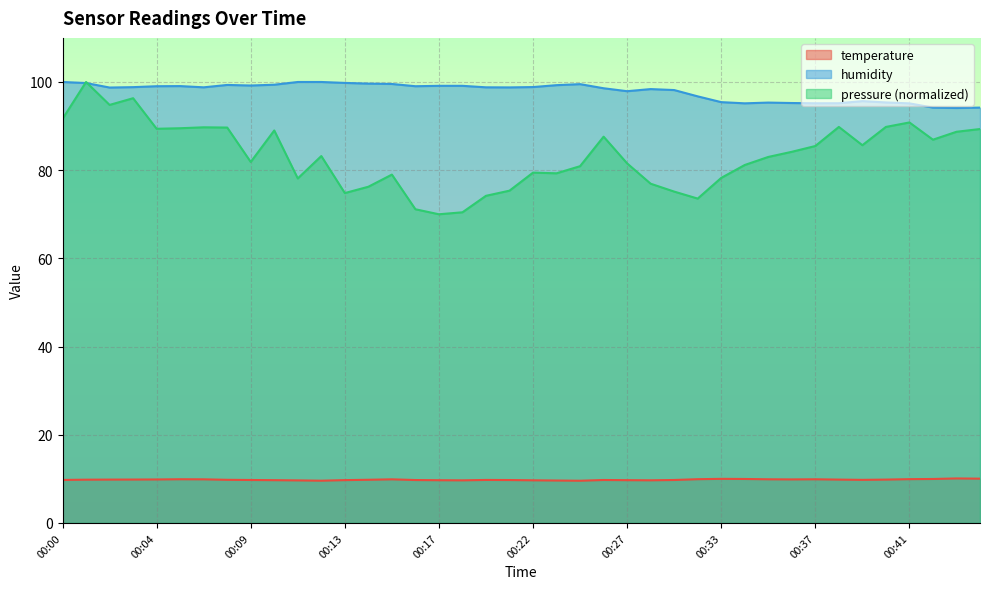

Which series has the widest spread of values?

pressure (normalized)